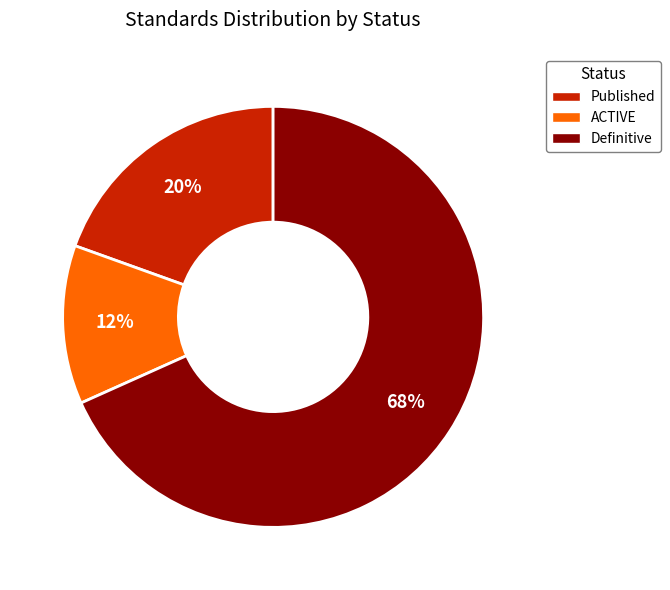

Is there any slice that represents more than half of the pie?

Yes